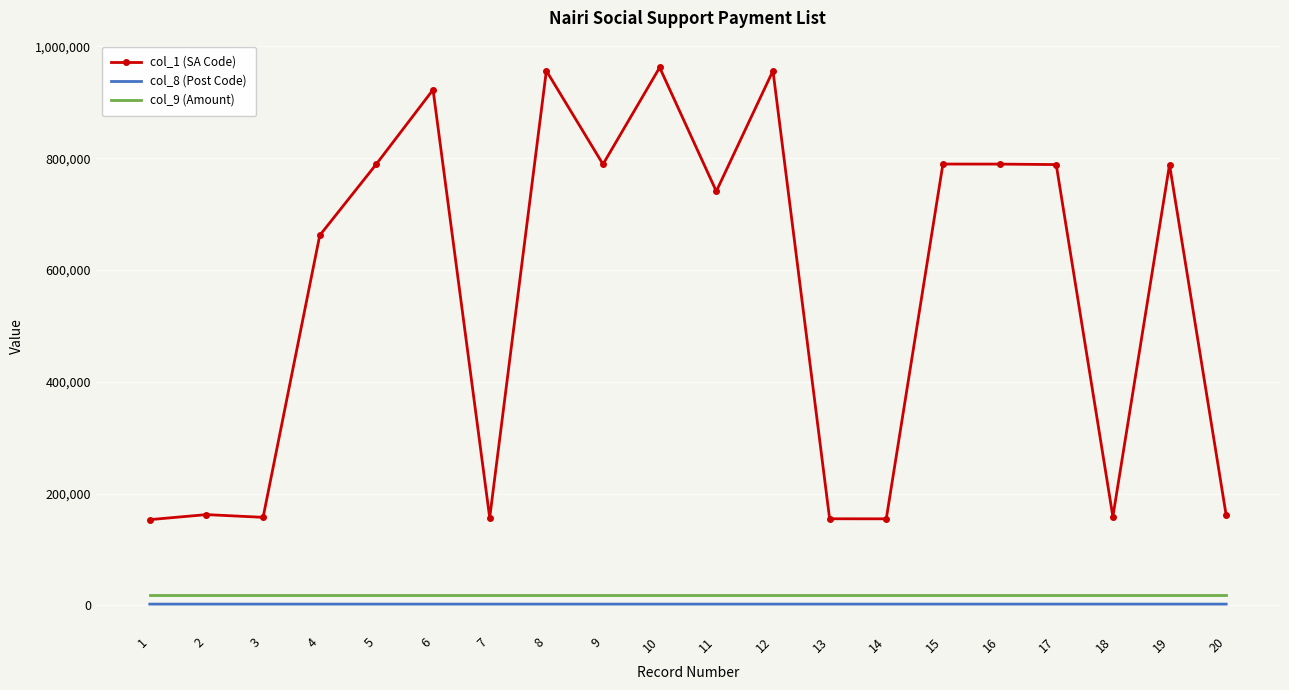

What is the difference between the second highest and minimum values in the col_1 (SA Code) series?

802848